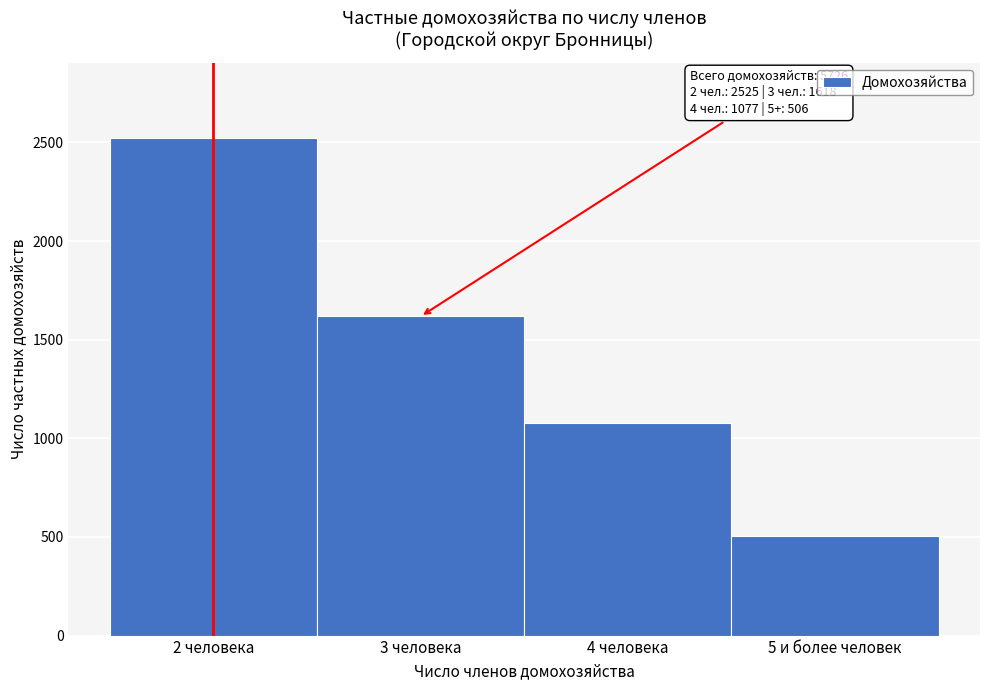

Reading left to right, extract all data points from this chart.

2 человека=2525	3 человека=1618	4 человека=1077	5 и более человек=506